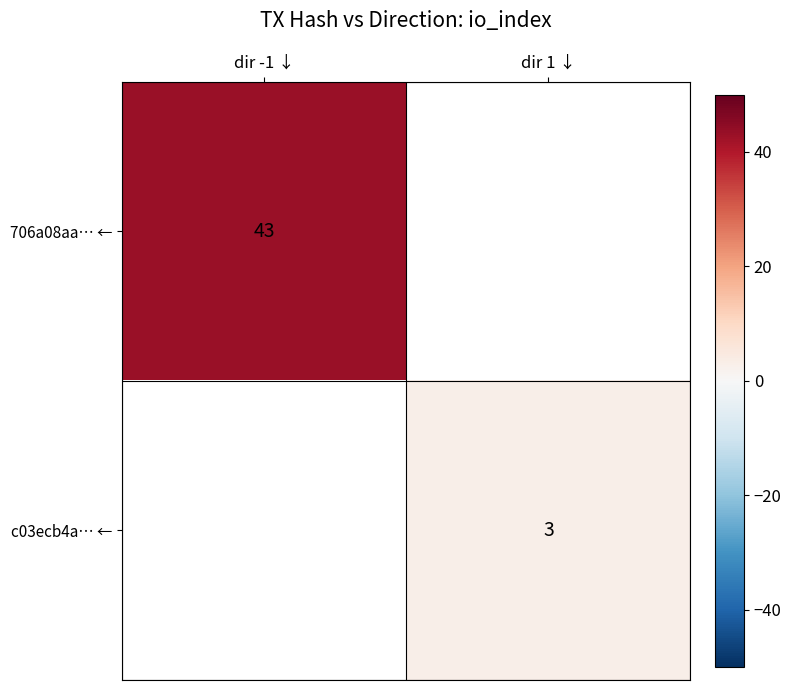

Is it true that 706a08aa… ← equals 43 at dir -1 ↓?

True